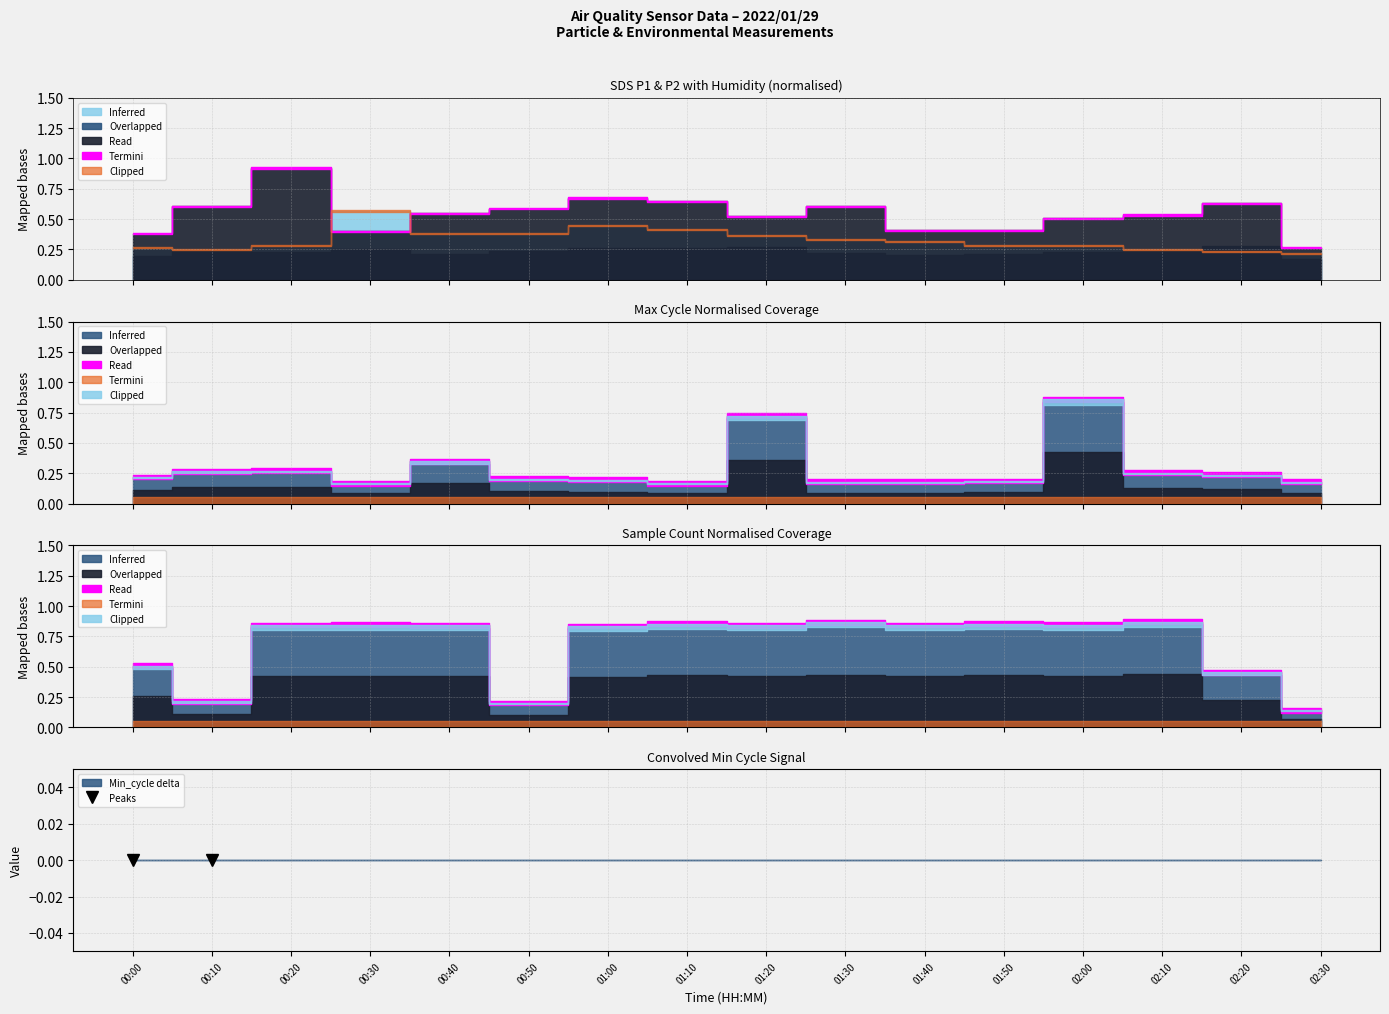

True or false: Max_cycle and Samples cross at least once.

False